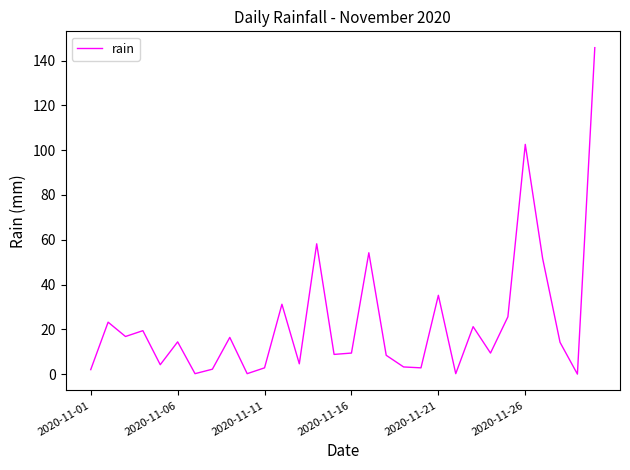

What is the greatest value displayed?

145.8